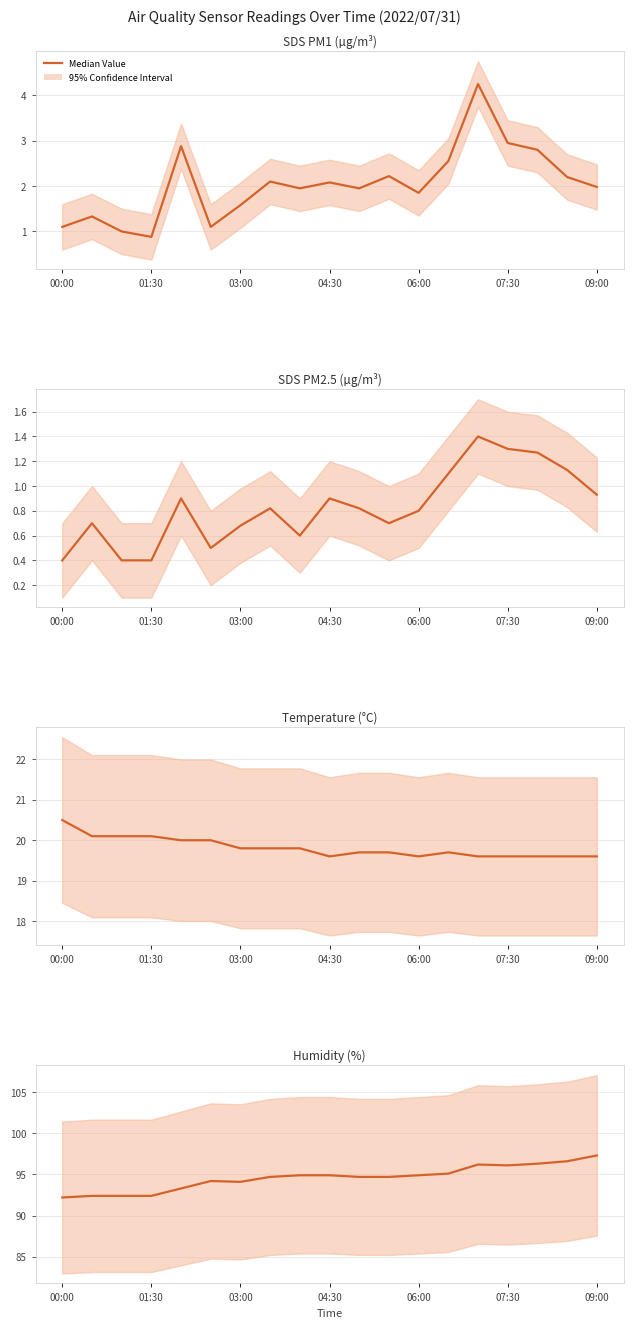

What is the sum of the values at 15 and 8?

191.0